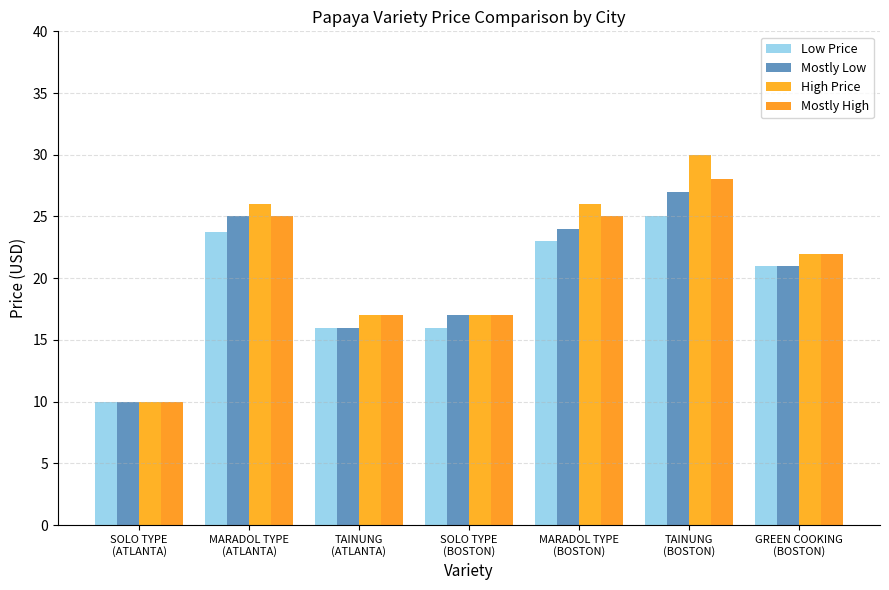

At which category is the sum across all series the highest?

TAINUNG
(BOSTON)